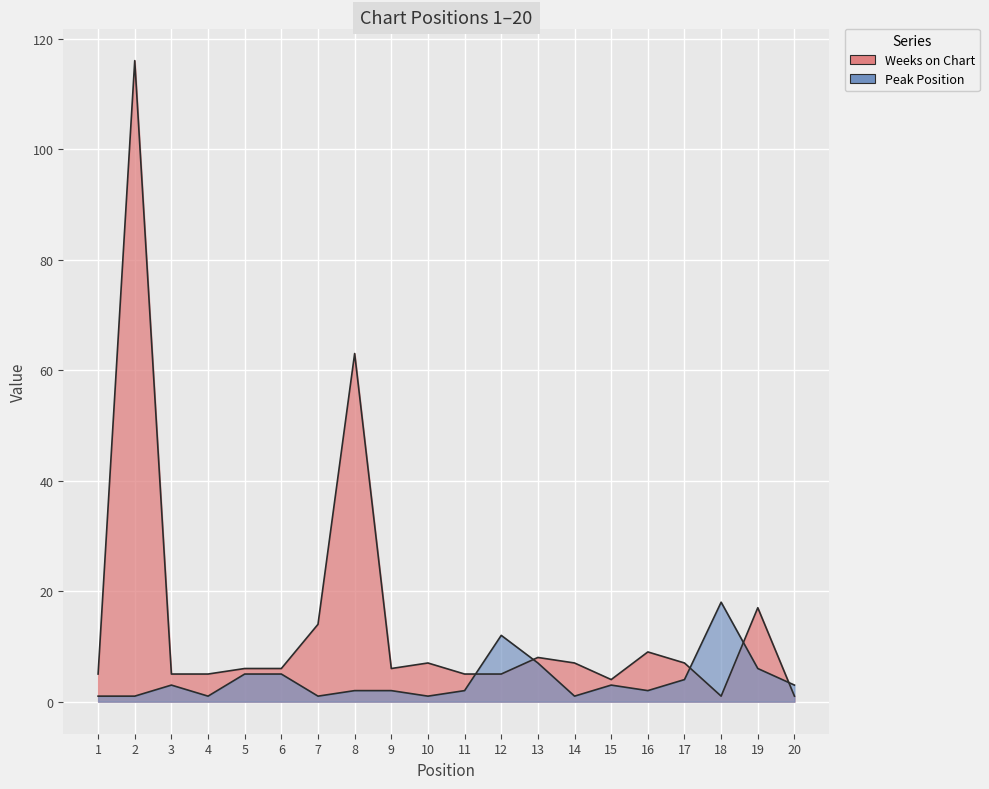

Does the chart display data point markers on the line(s)?

No